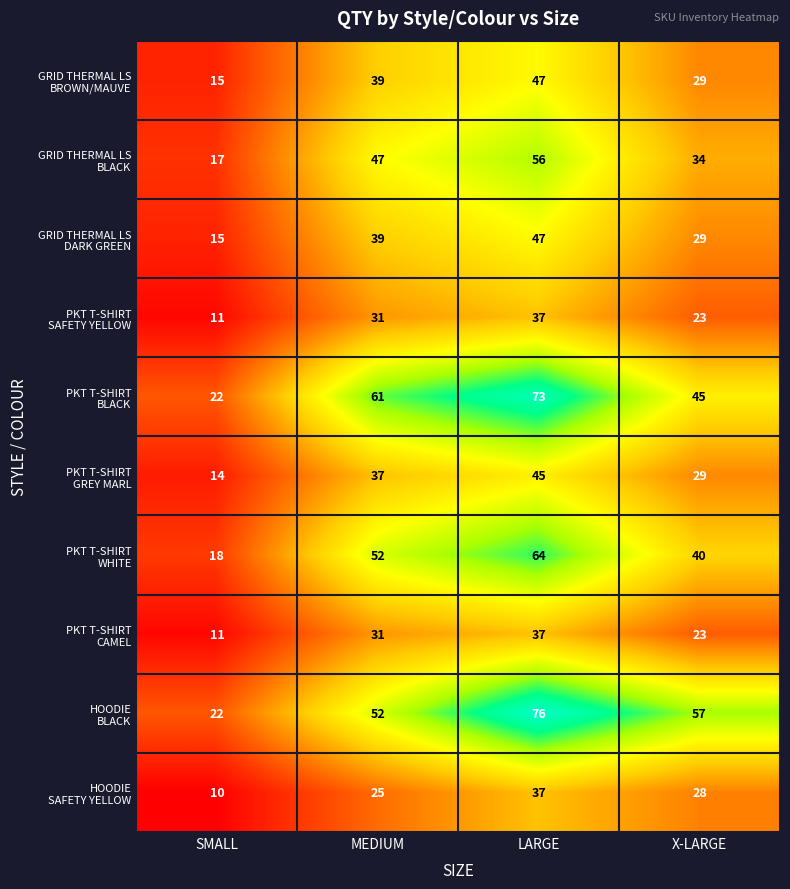

What is the smallest value displayed?

10